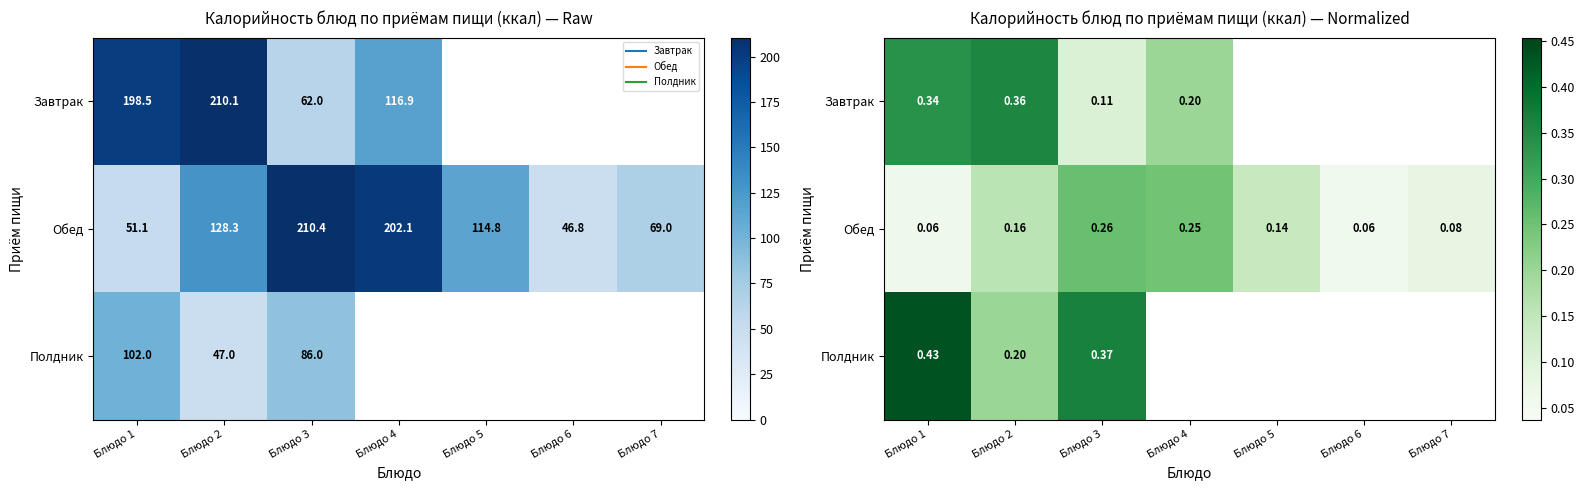

Which series has the largest range (max minus min)?

Полдник